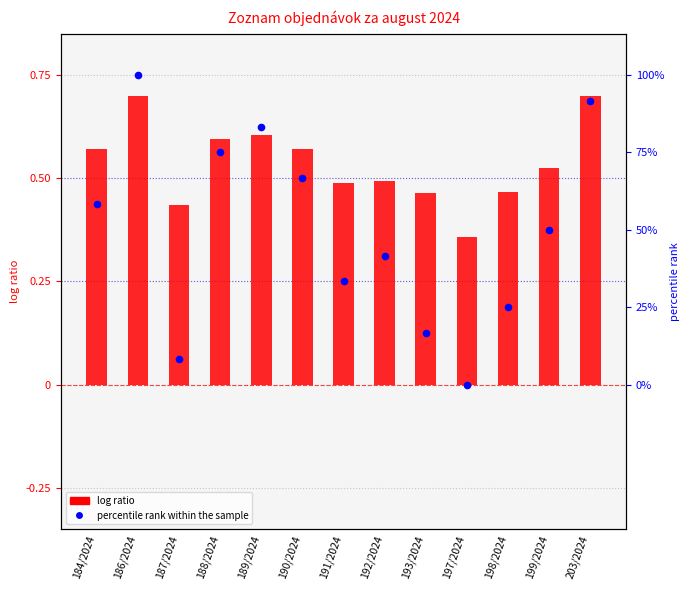

Is the value of log ratio at 191/2024 greater than the value of percentile rank within the sample at 203/2024?

No